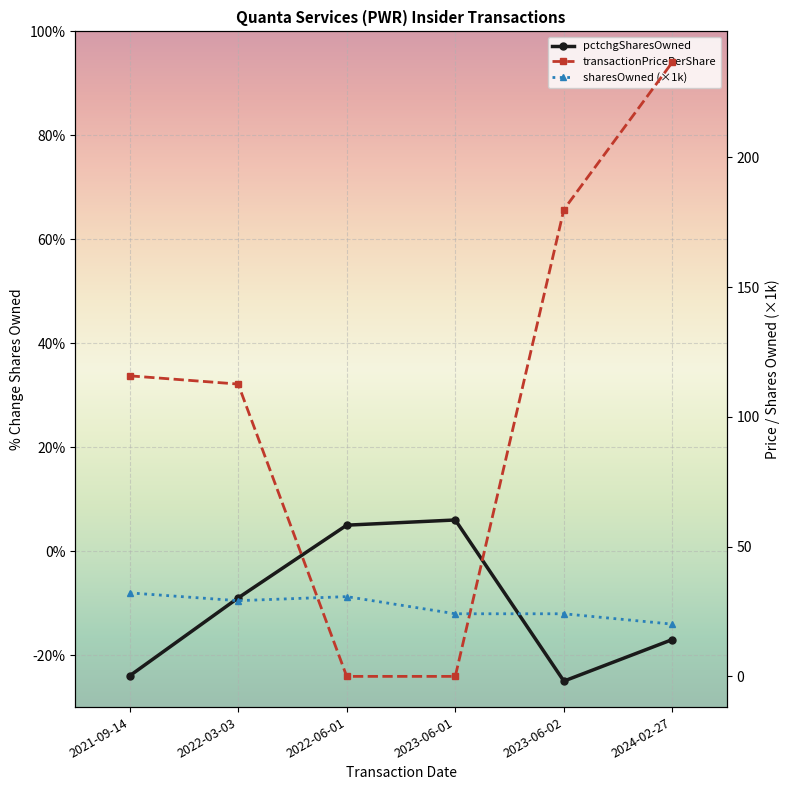

What is the label of the 3rd point from the left?

2022-06-01